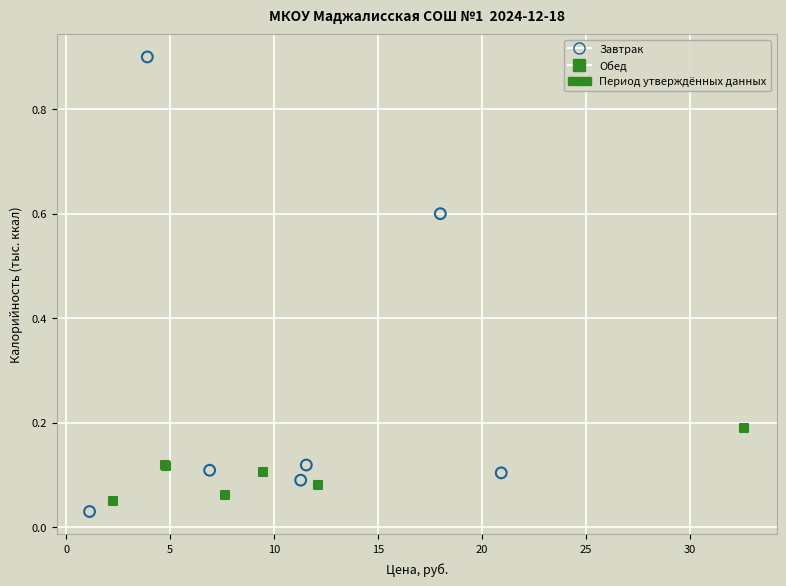

Which series contains the lowest Y value?

Завтрак